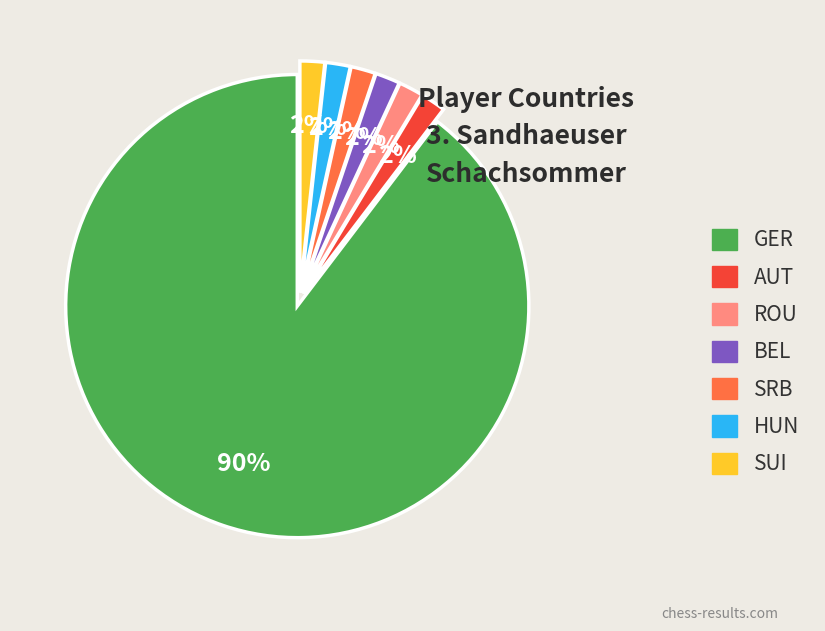

Approximately how many times larger is the value at AUT compared to BEL?

1.0